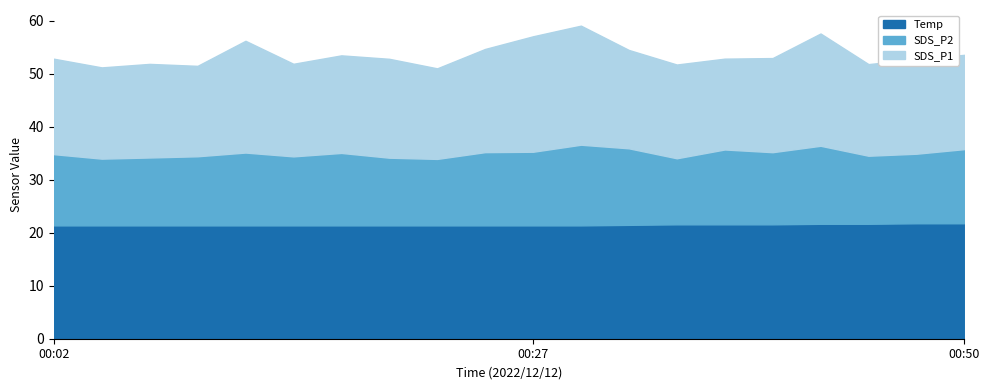

True or false: SDS_P1 and SDS_P2 cross at least once.

False